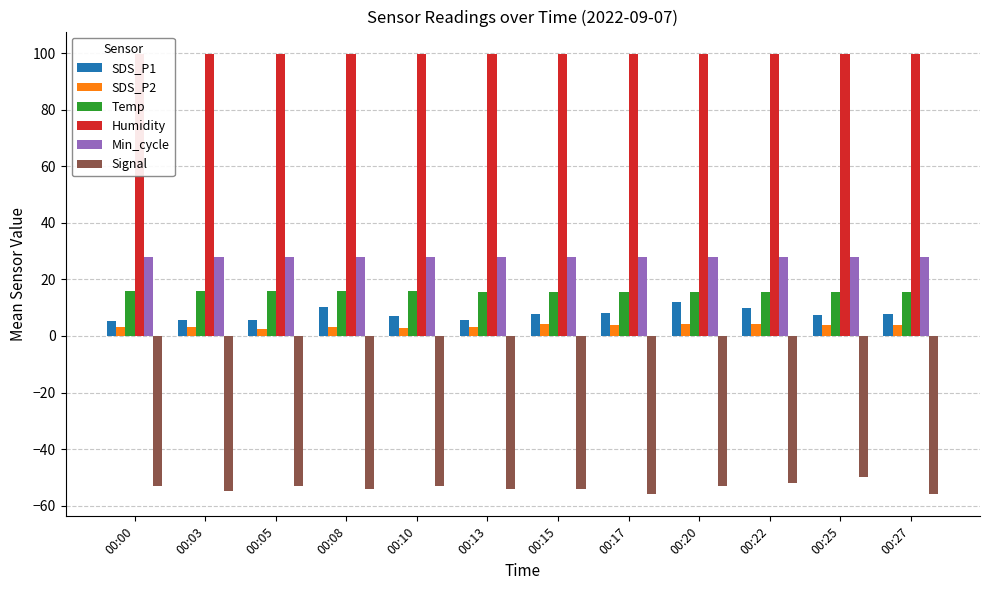

Are the bars horizontal?

No